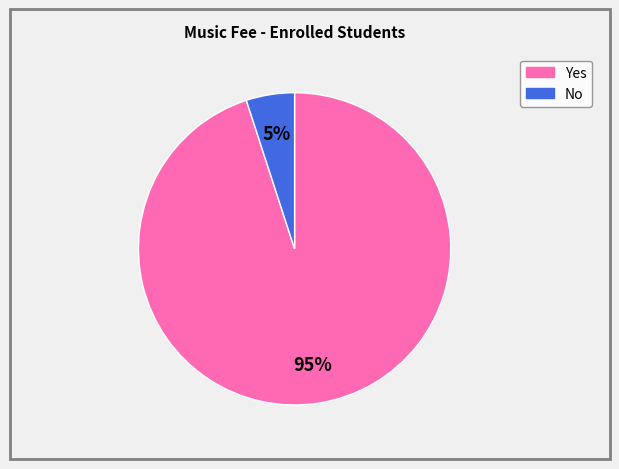

Rank the categories by value from lowest to highest.

No, Yes